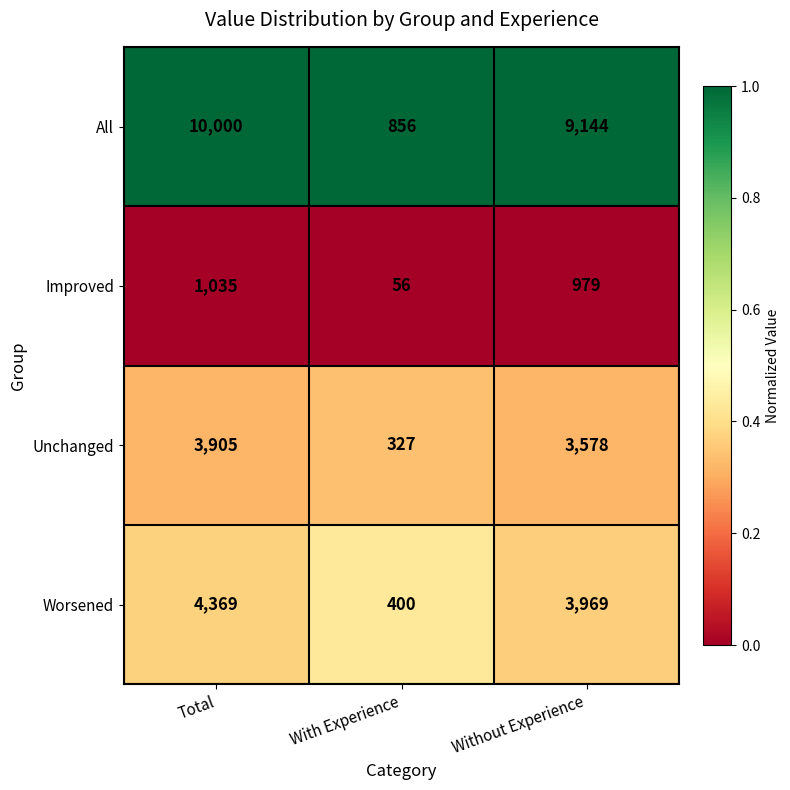

Which series changed the most between Total and Without Experience?

All